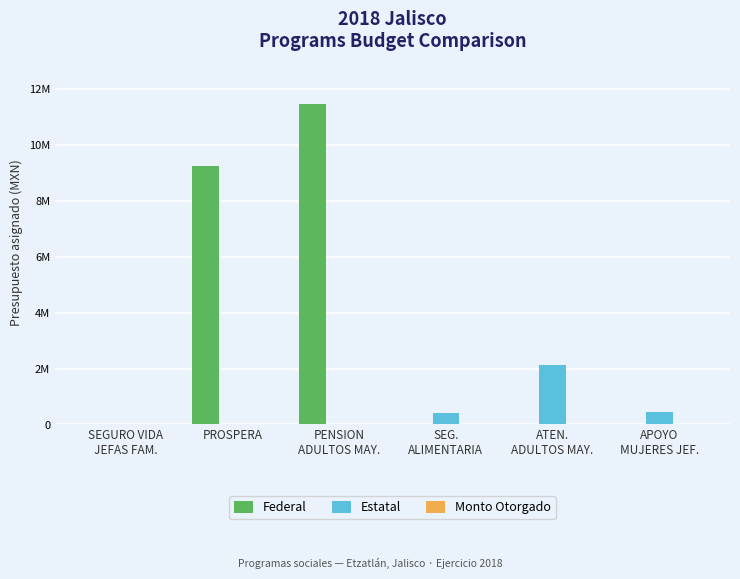

Between SEGURO VIDA
JEFAS FAM. and PROSPERA, which series saw the biggest shift?

Federal